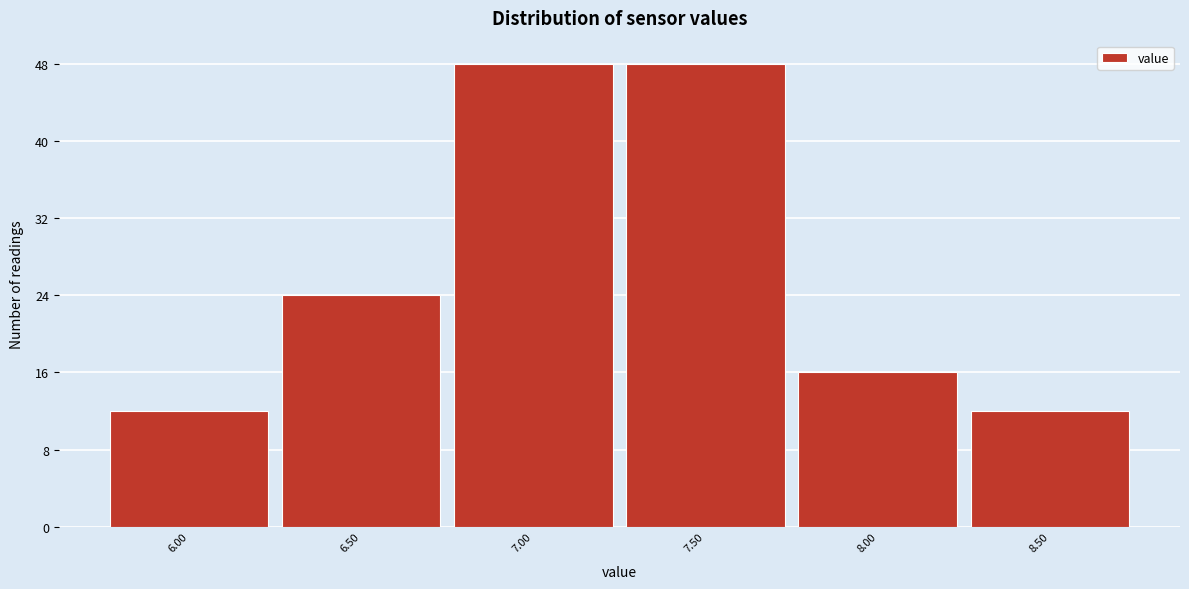

Reading right to left, transcribe all the data shown in this chart.

12	16	48	48	24	12